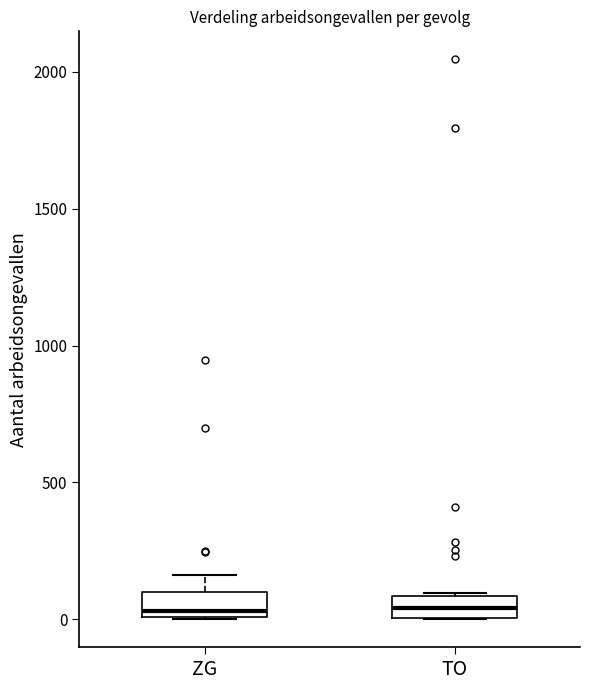

Reading left to right, transcribe this box plot: for each box, give where its median line is, the range the box spans, and where its two whiskers end, as read against the y-axis. The values are not printed on the chart, so give them approximately, as read against the axis.

ZG: median 50, box 0 to 100, whiskers 0 to 150
TO: median 50, box 0 to 100, whiskers 0 to 100